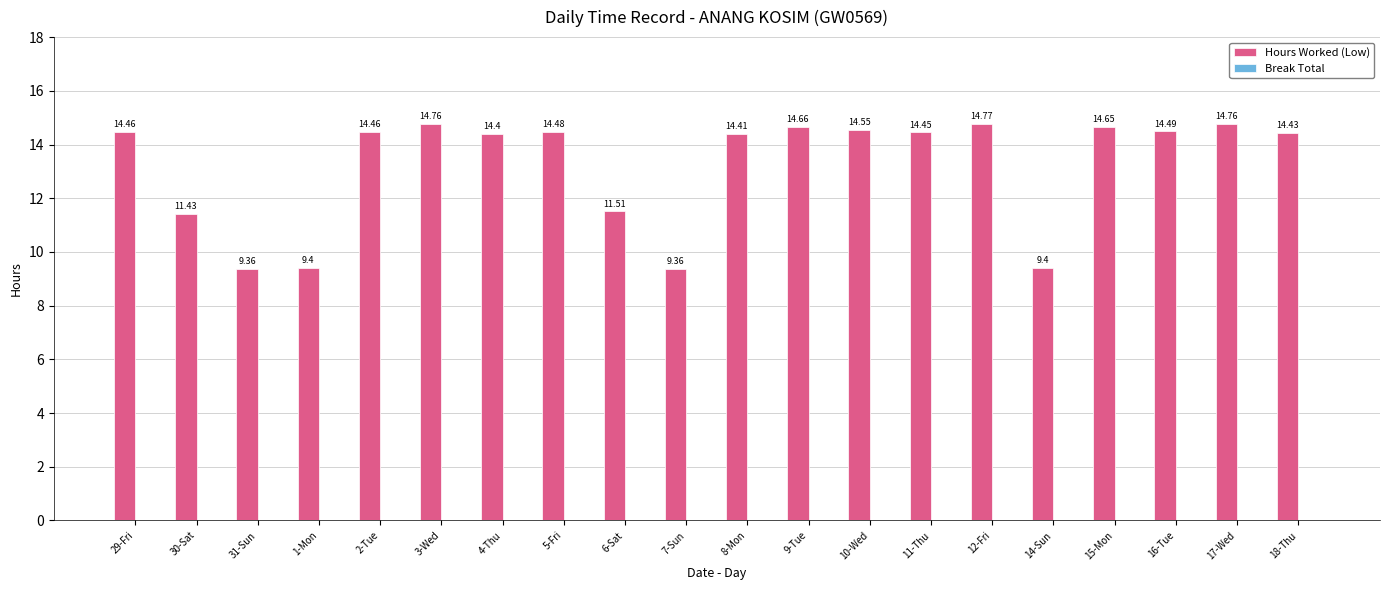

What is the change in value from 31-Sun to 5-Fri?

+5.1